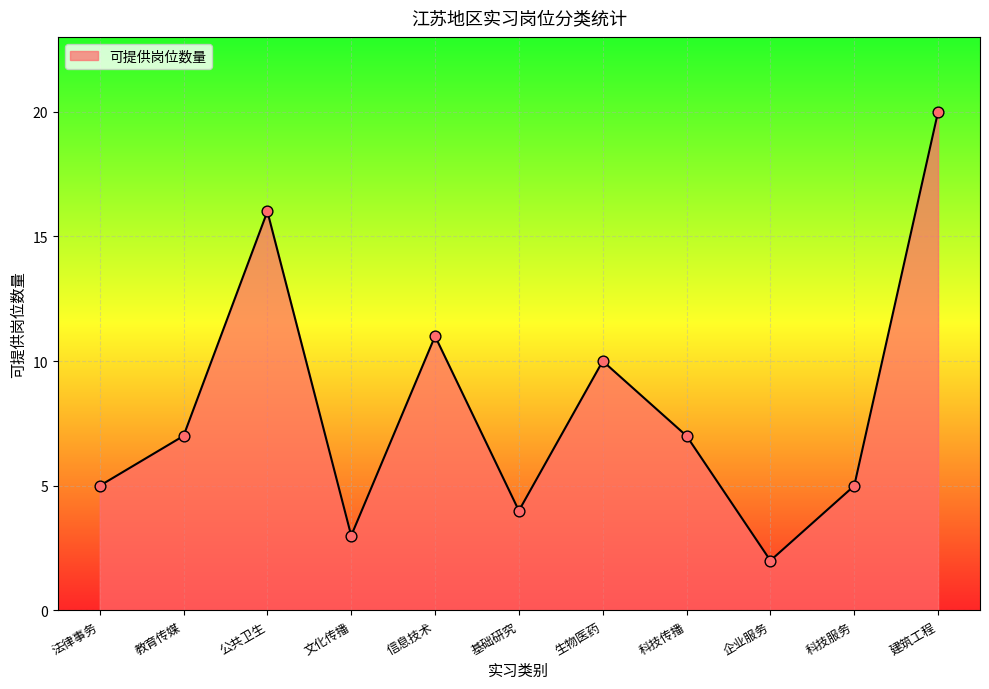

Which has a higher value, 生物医药 or 信息技术?

信息技术